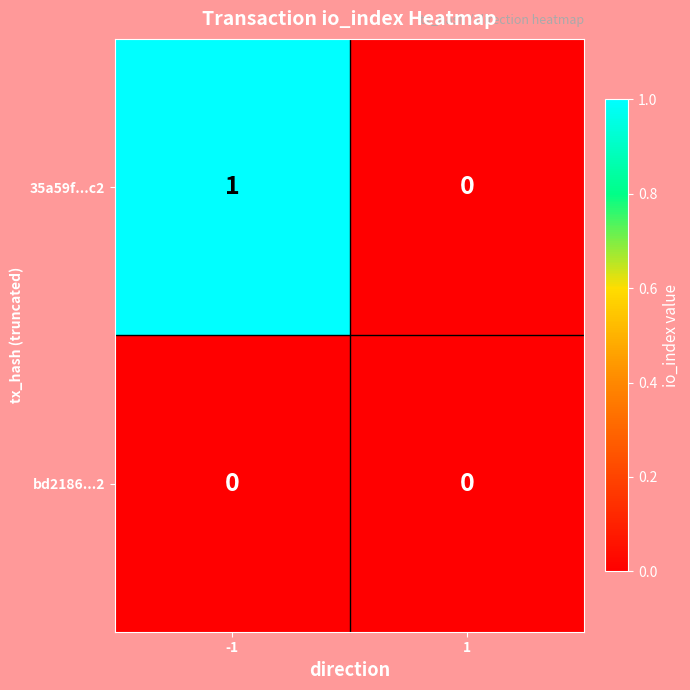

Reading left to right, list all the values displayed in this chart.

35a59f...c2: -1=1	1=0
bd2186...2: -1=0	1=0